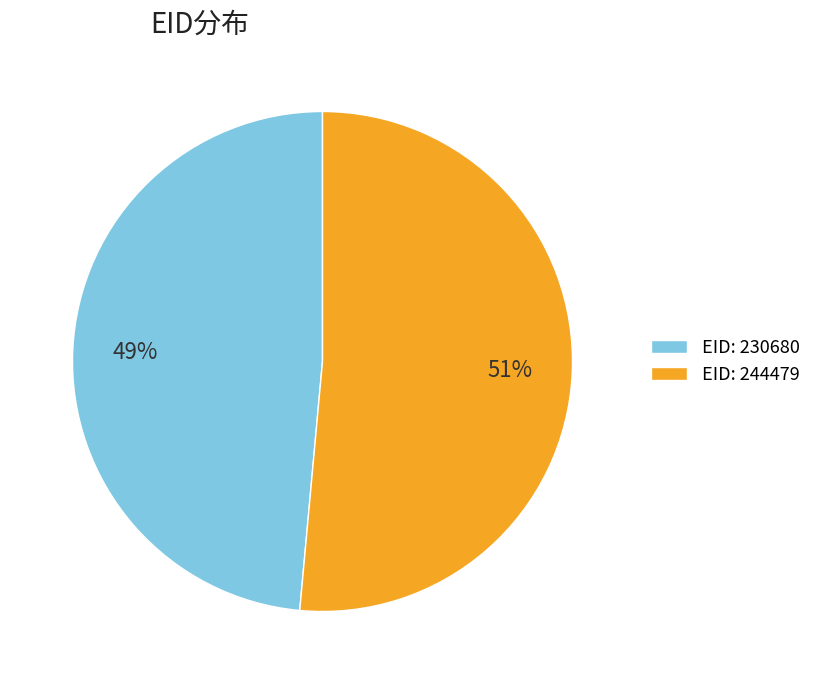

To the nearest percent, what is the combined percentage of EID: 230680 and EID: 244479?

100%